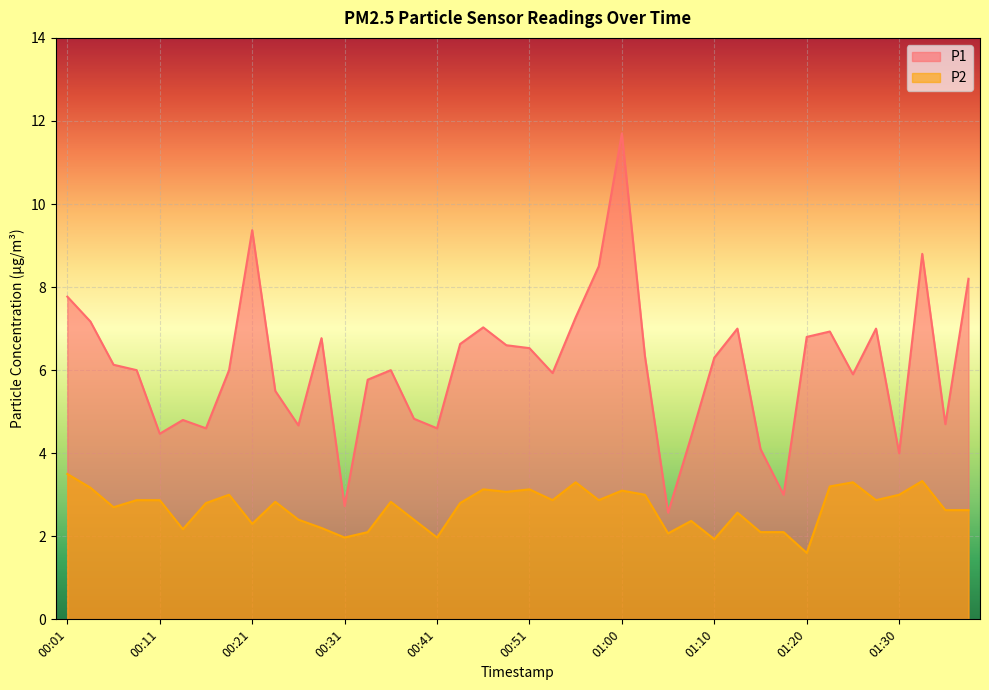

What is the difference between the P2 values at 01:18 and 01:35?

0.5